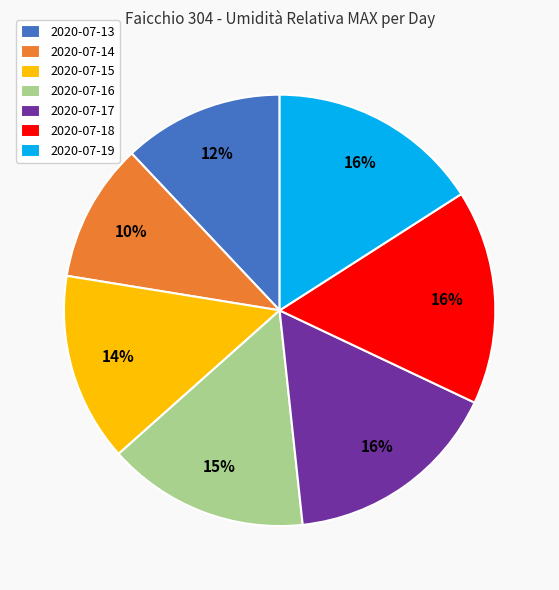

What percentage is the 2020-07-13 slice, to the nearest percent?

12%